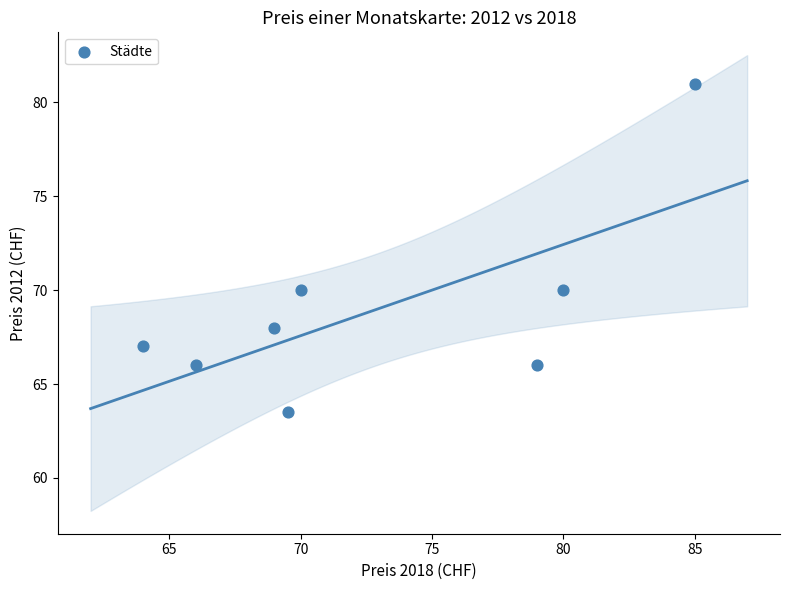

What is the average X value?

72.8